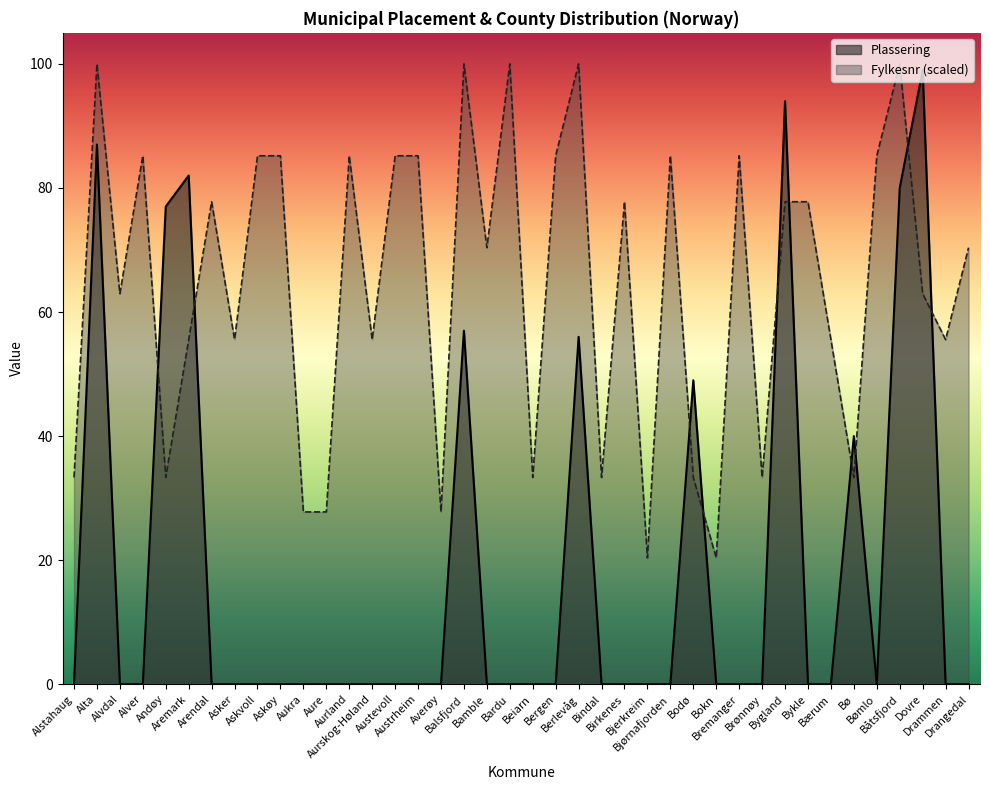

What is the label of the 25th point from the right?

Austrheim